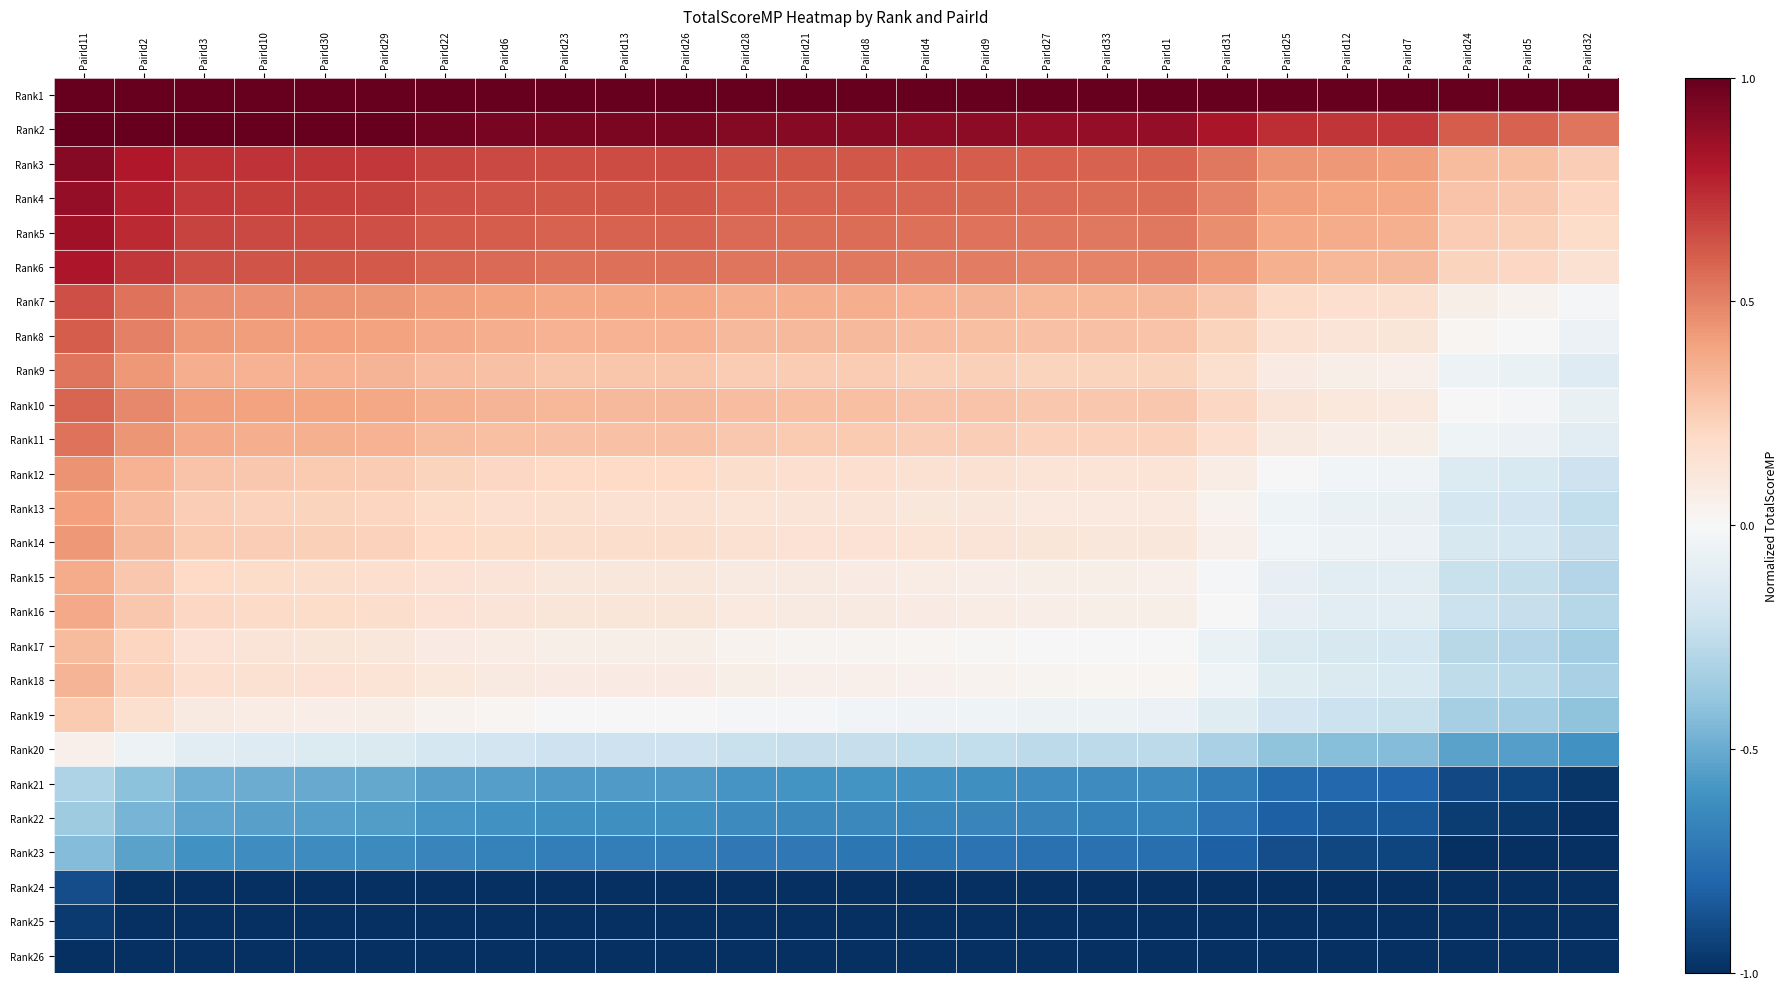

What is the smallest value displayed?

-1.0